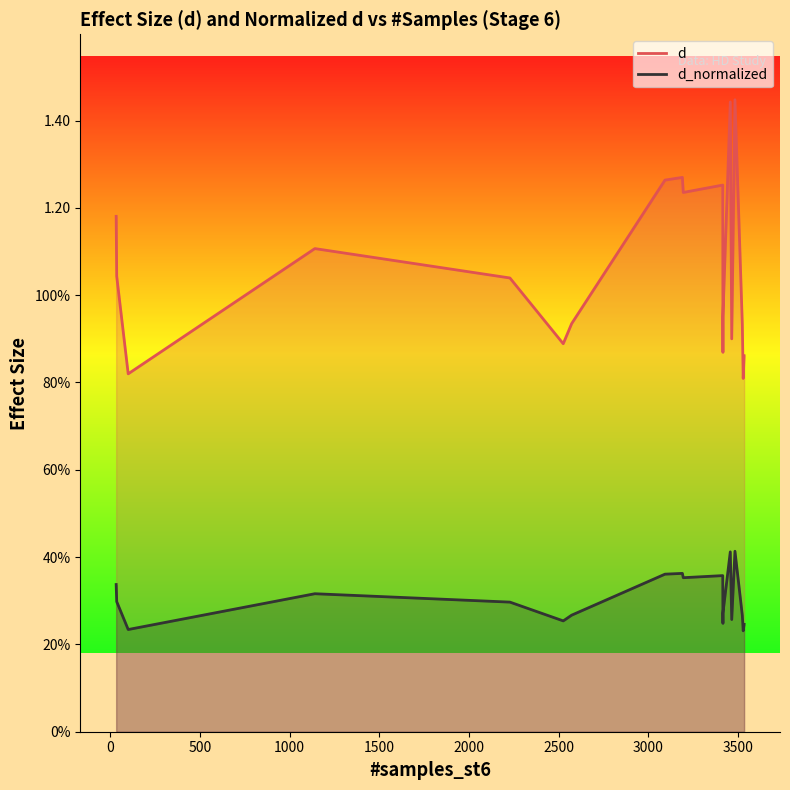

Which series has the largest total across all categories?

d